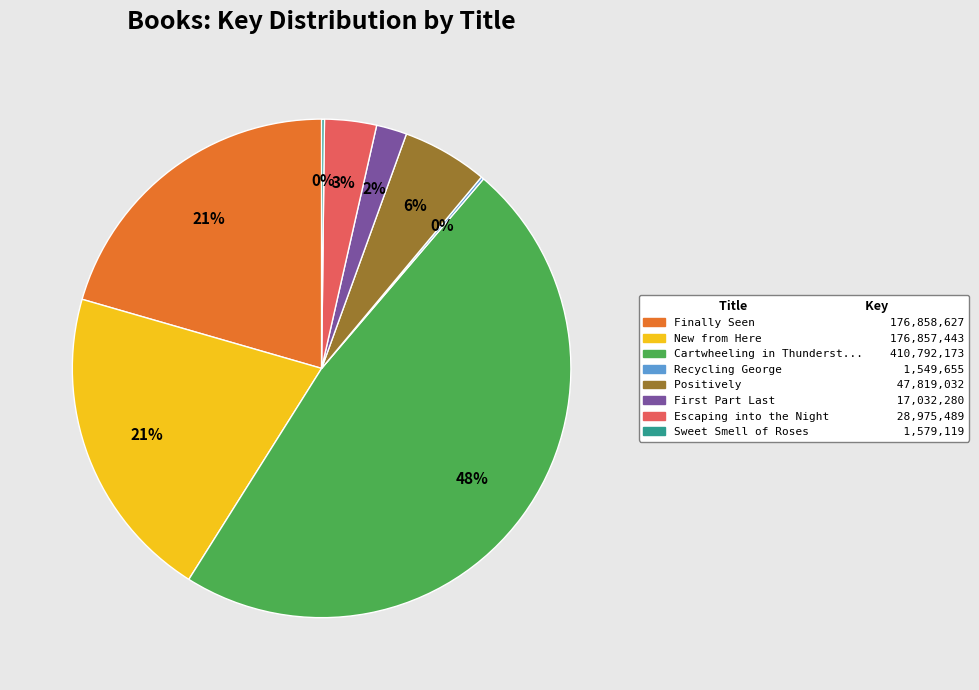

To the nearest percent, what is the average slice percentage?

12%